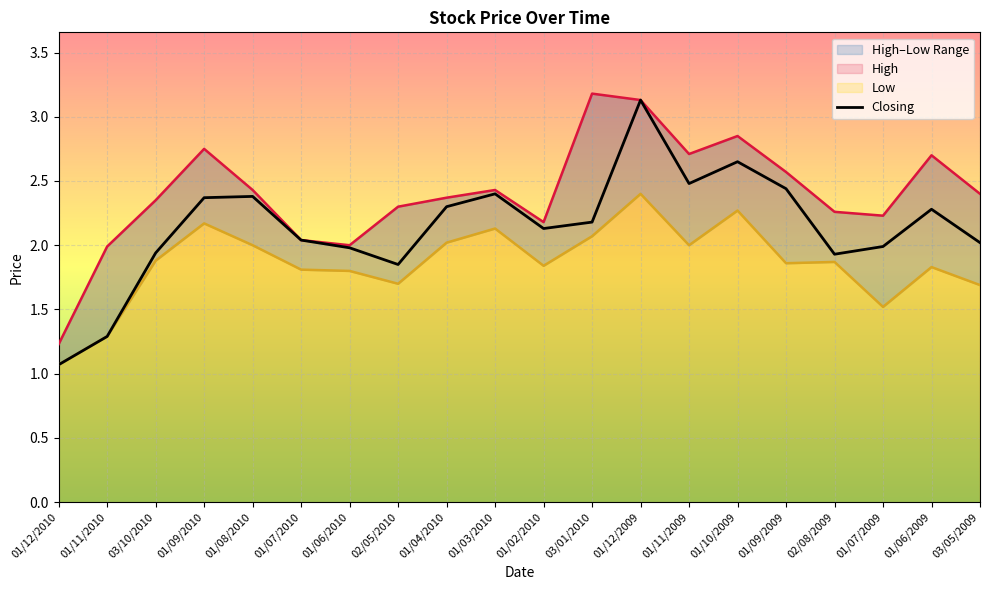

What is the label of the 11th point from the right?

01/03/2010